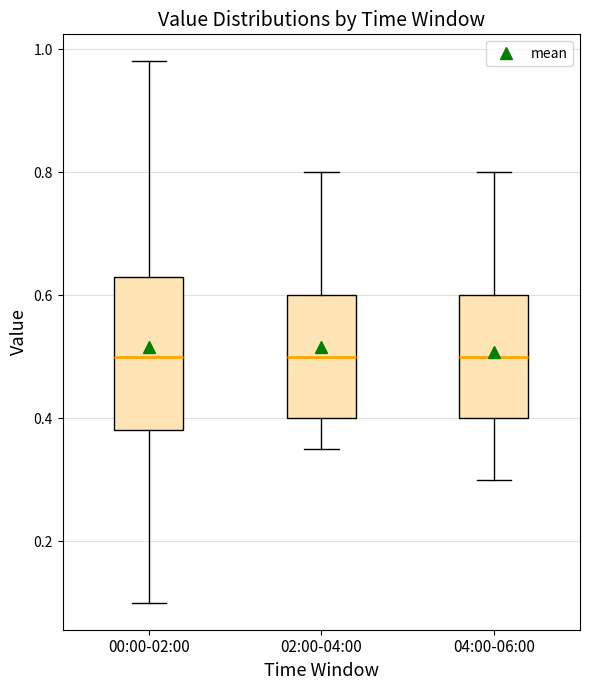

Reading left to right, transcribe this box plot: for each box, give where its median line is, the range the box spans, and where its two whiskers end, as read against the y-axis. The values are not printed on the chart, so give them approximately, as read against the axis.

00:00-02:00: median 0.50, box 0.38 to 0.64, whiskers 0.10 to 0.98
02:00-04:00: median 0.50, box 0.40 to 0.60, whiskers 0.36 to 0.80
04:00-06:00: median 0.50, box 0.40 to 0.60, whiskers 0.30 to 0.80